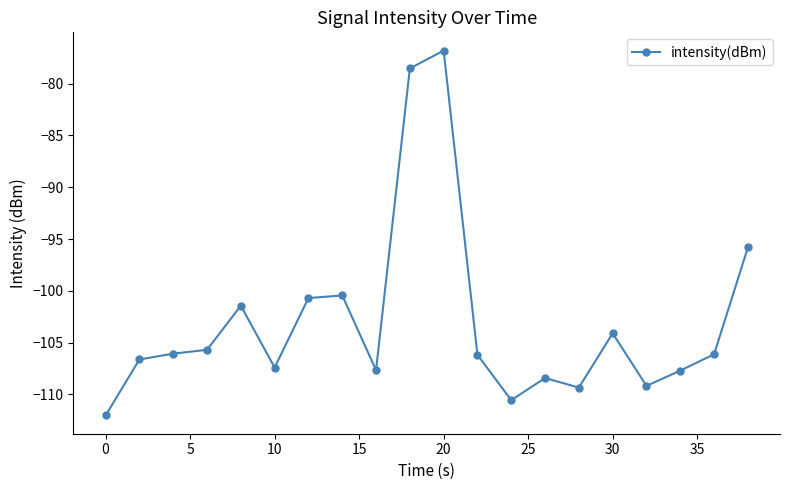

True or false: the data has more than 1 interior local peaks.

True